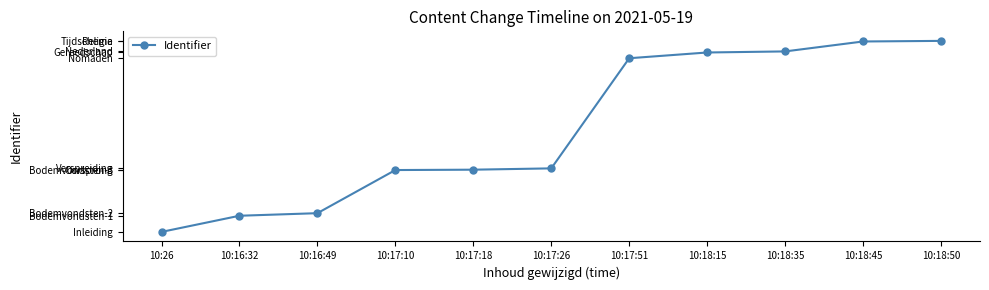

True or false: there are more than 1 points higher than both neighbors.

False